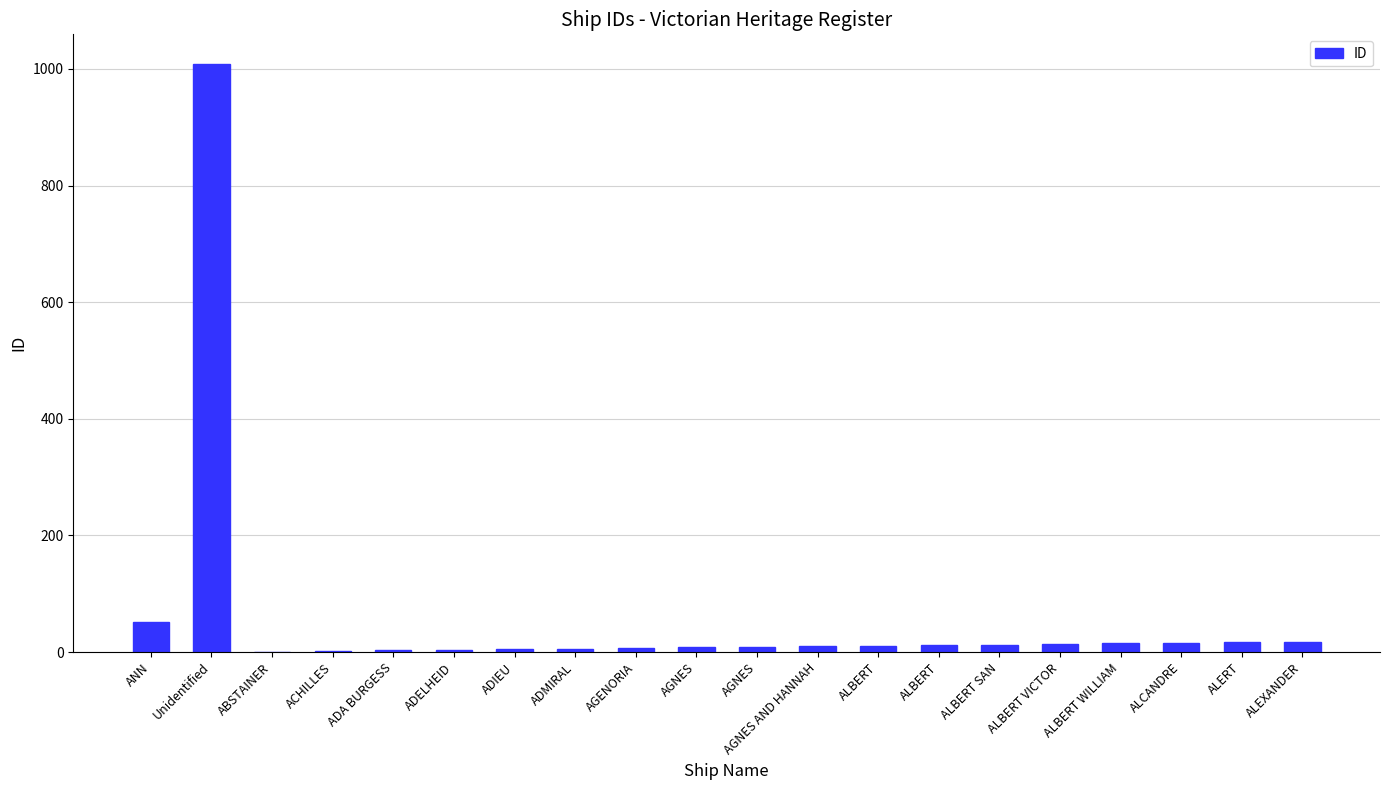

What is the sum of all values?

1231